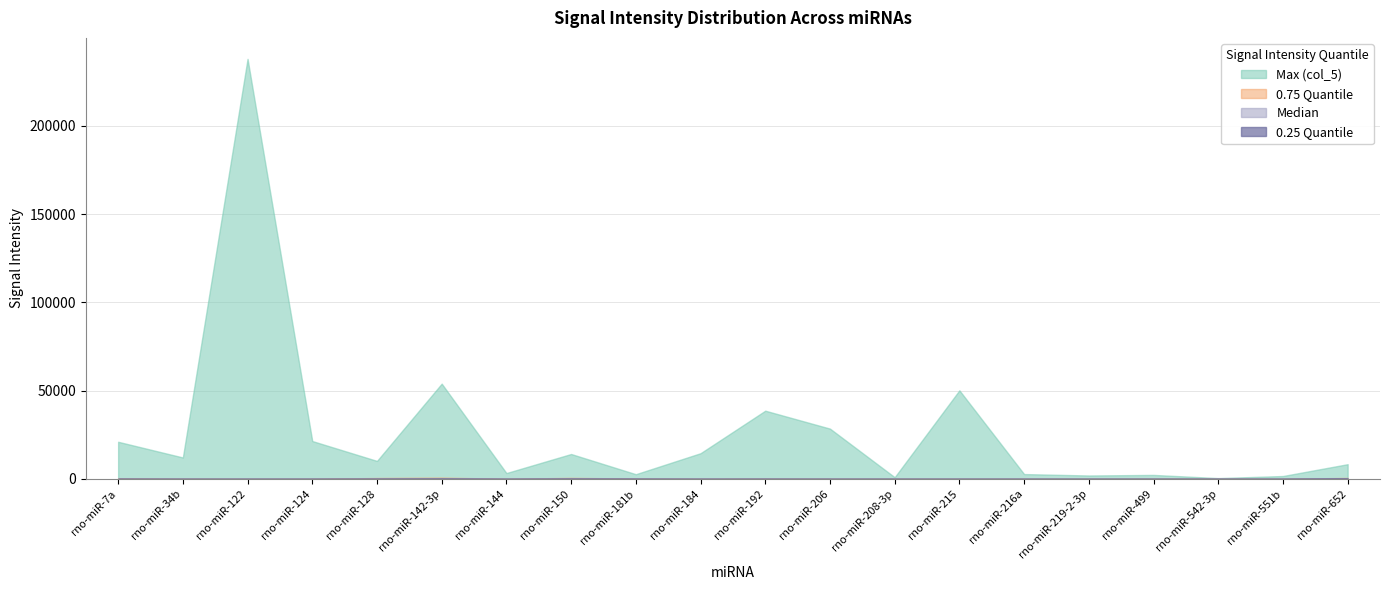

At which category does 0.25 Quantile reach its first local valley?

rno-miR-122